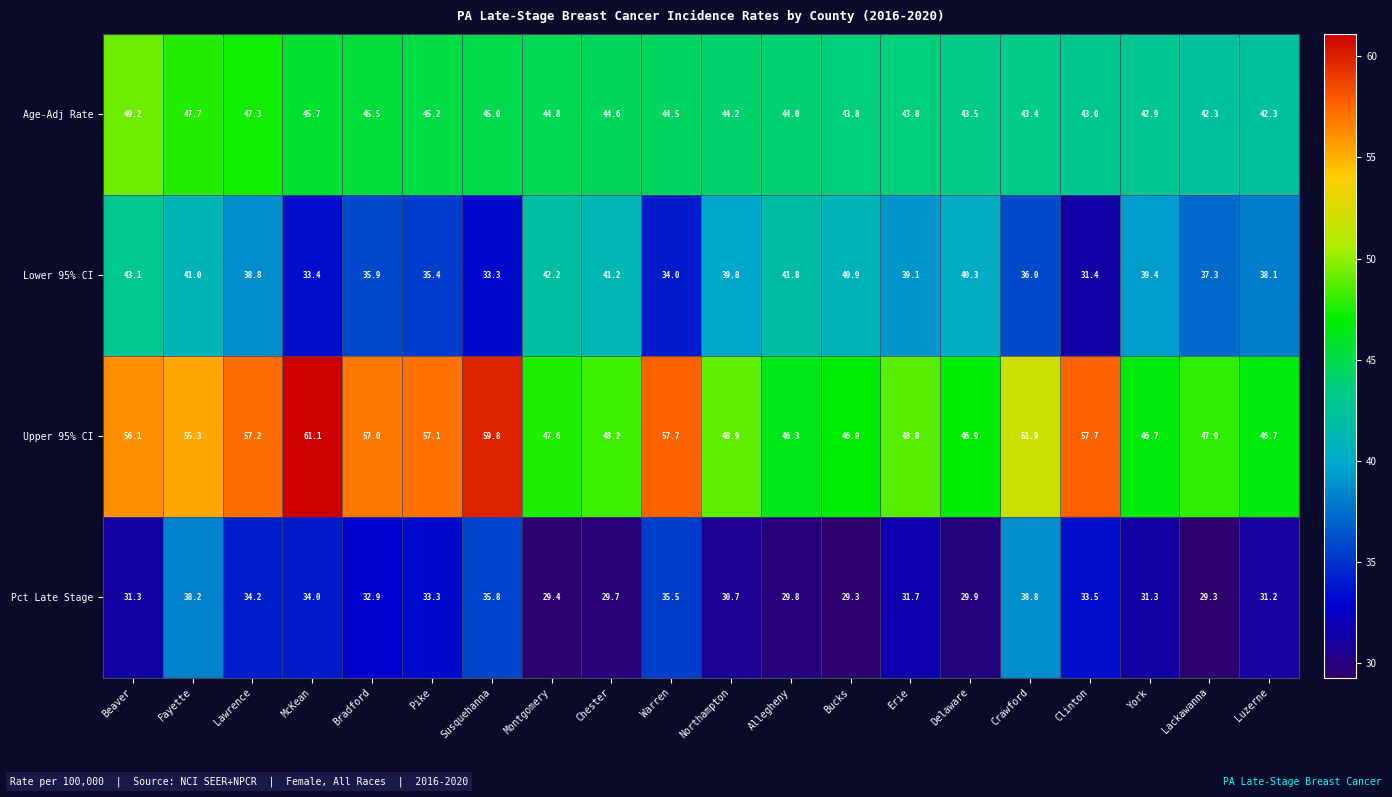

How many series are shown in this chart?

4